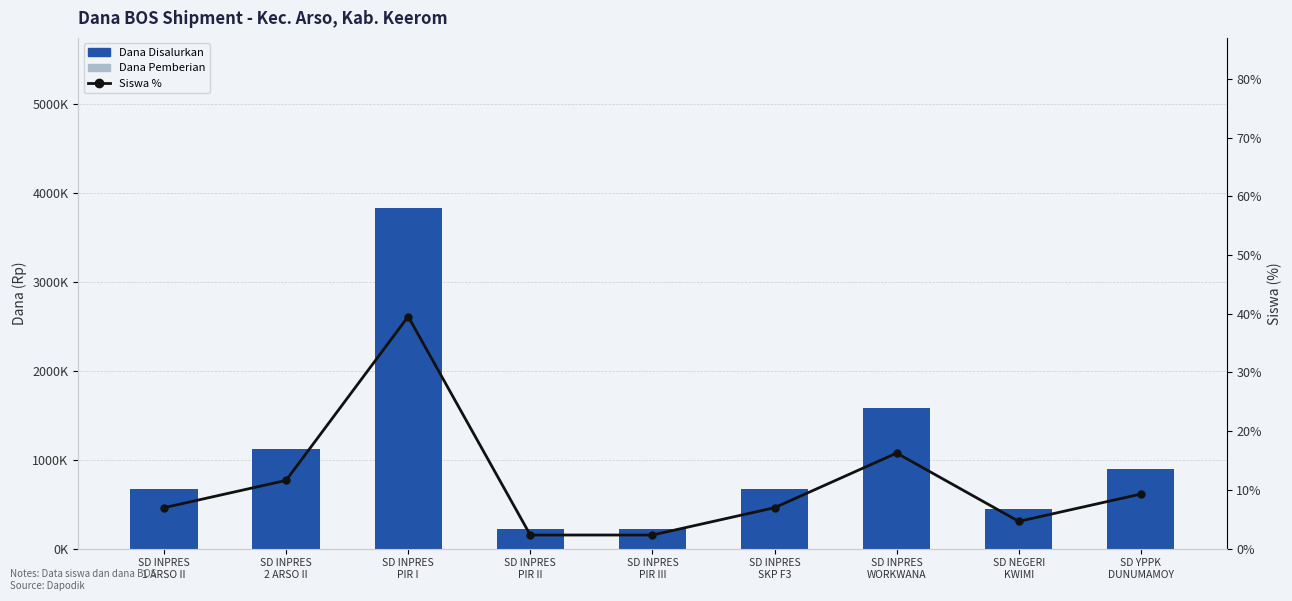

List the series in order of their peak value, highest first.

Dana Disalurkan, Siswa %, Dana Pemberian